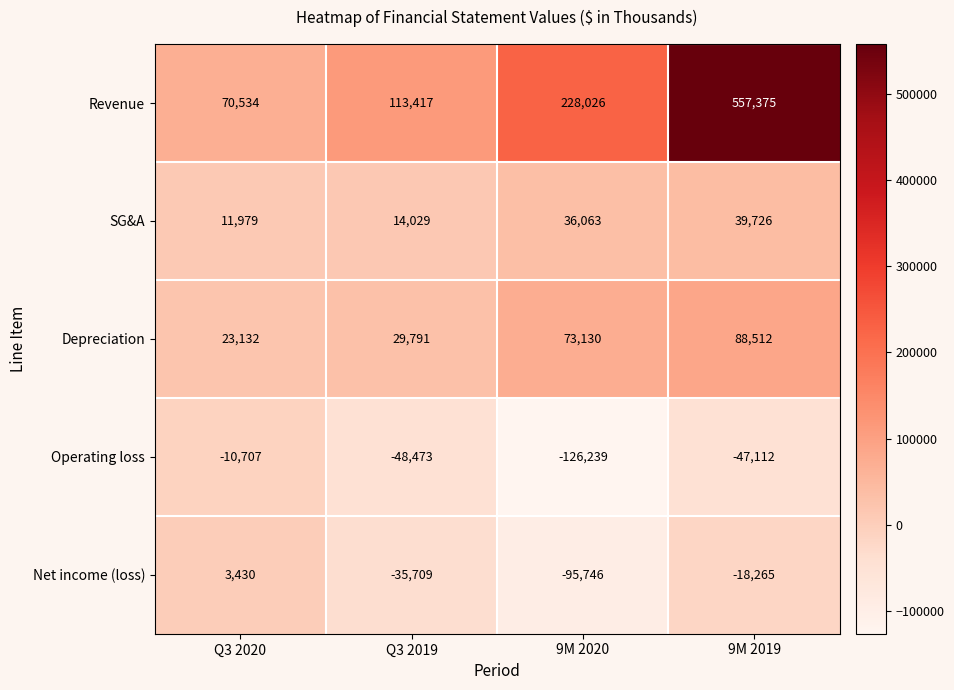

At 9M 2019, list the series in order from largest to smallest.

Revenue, Depreciation, SG&A, Net income (loss), Operating loss